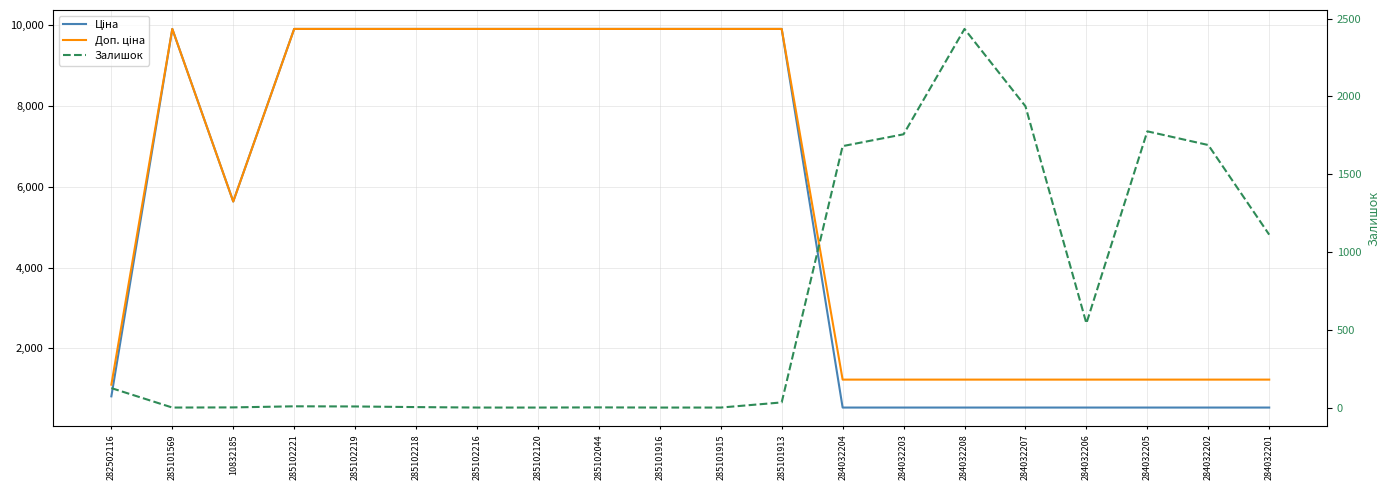

Does the chart have visible grid lines?

Yes